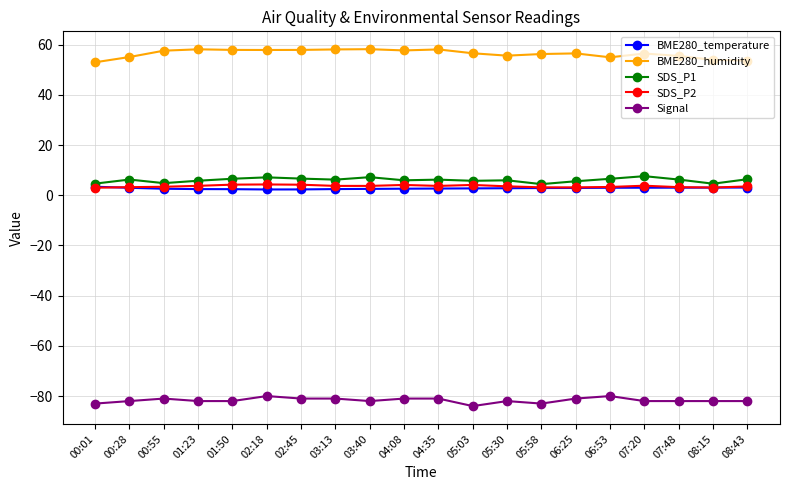

Which series has the largest total across all categories?

BME280_humidity